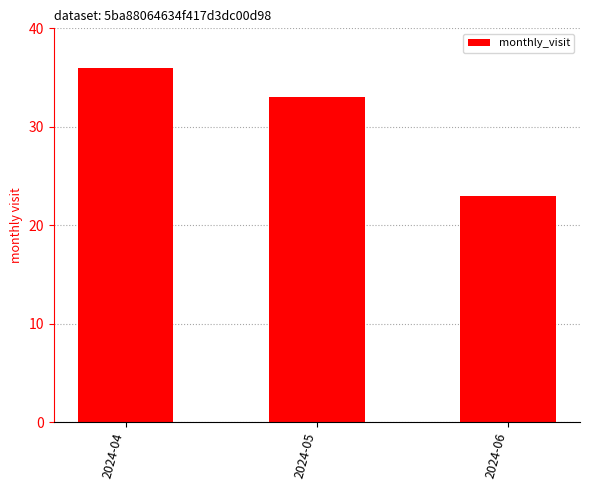

Rank the categories by value from lowest to highest.

2024-06, 2024-05, 2024-04